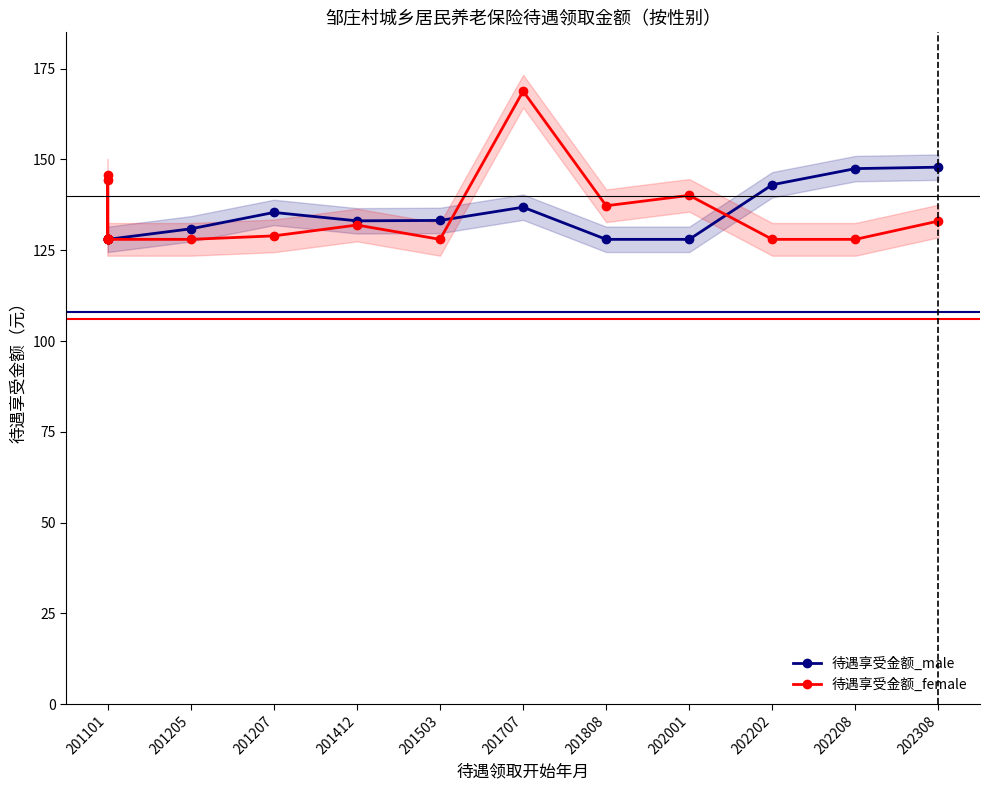

What is the label of the 8th point from the left?

202001